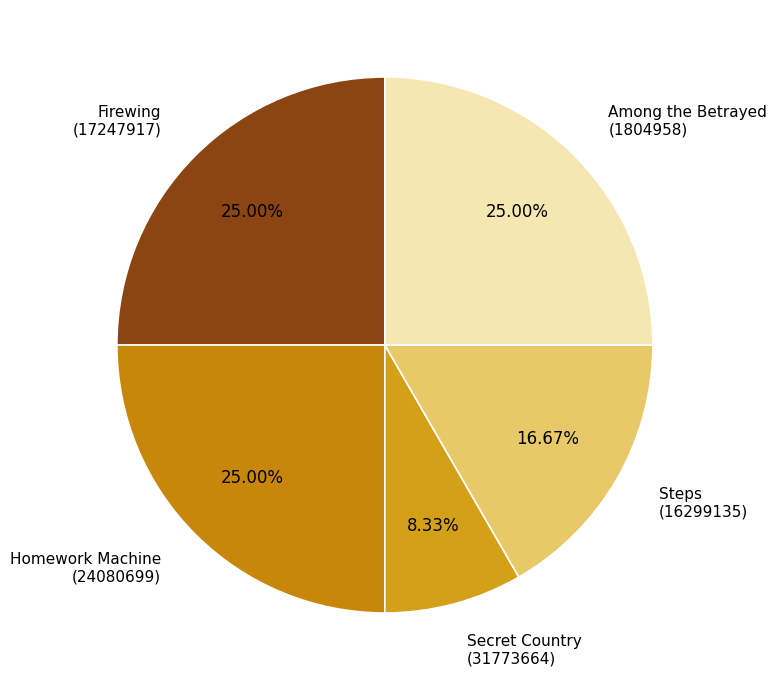

What is the ratio of the value at Steps (16299135) to the value at Homework Machine (24080699)?

0.7